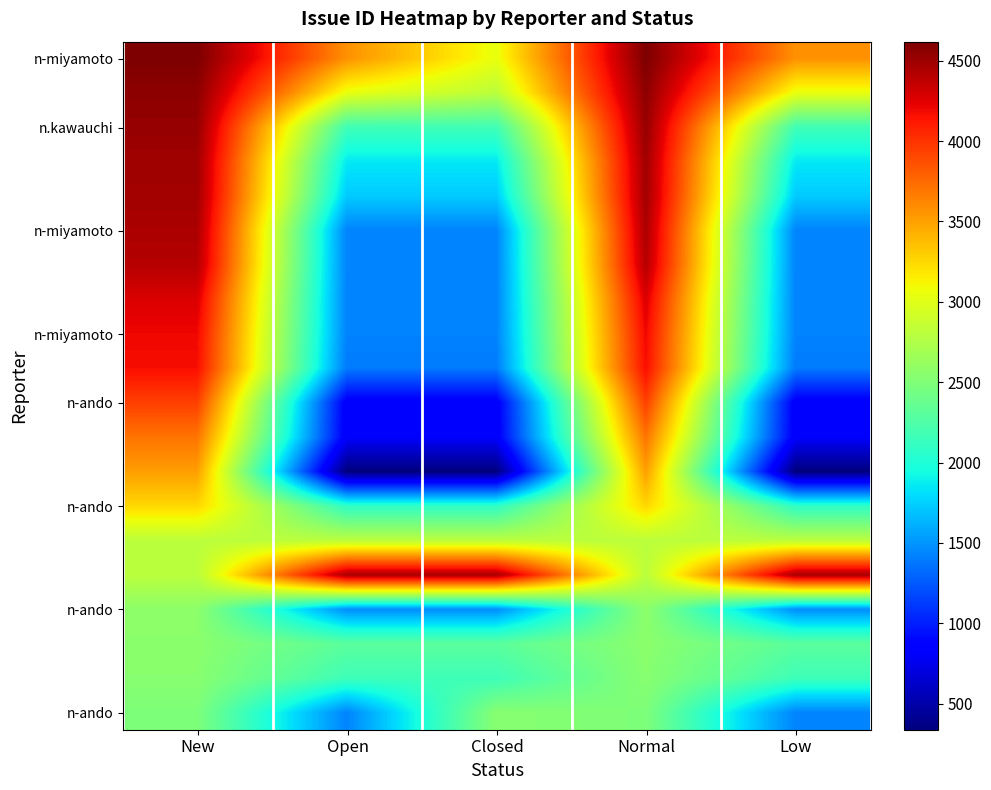

What is the spread (max minus min) of values at Closed?

4125